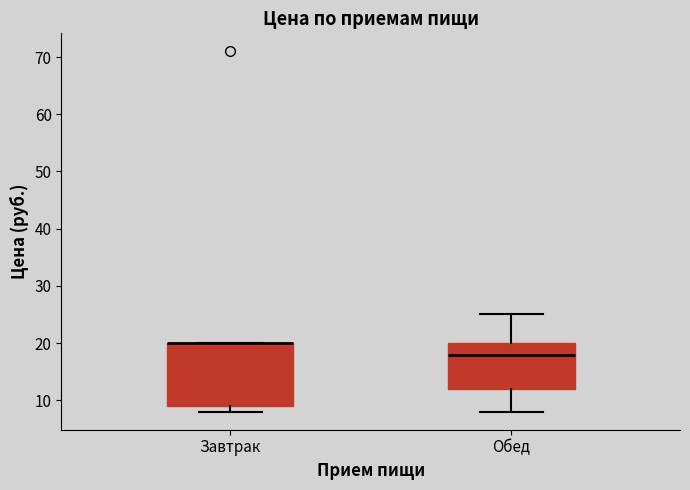

Which box is the tallest, from its lower edge to its upper edge?

Завтрак